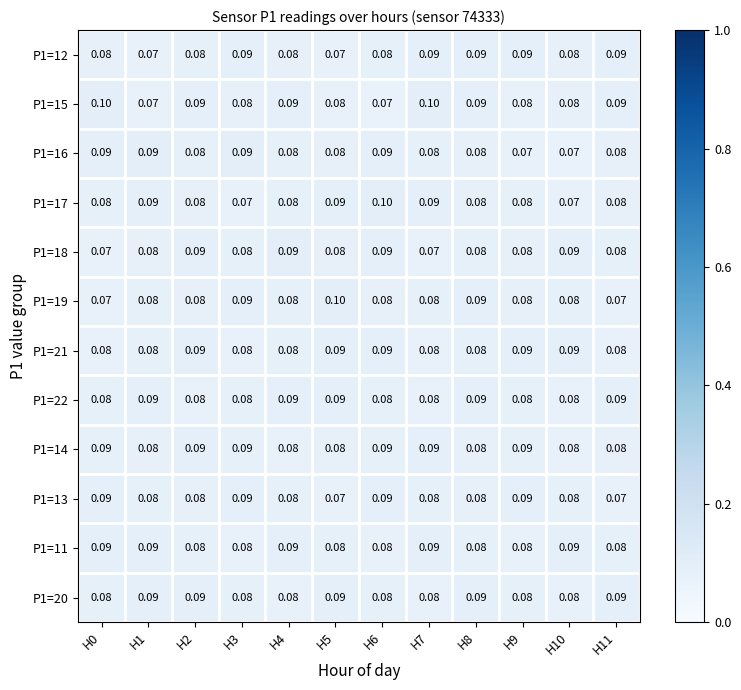

Is the value of P1=19 at H2 greater than the value of P1=13 at H6?

No